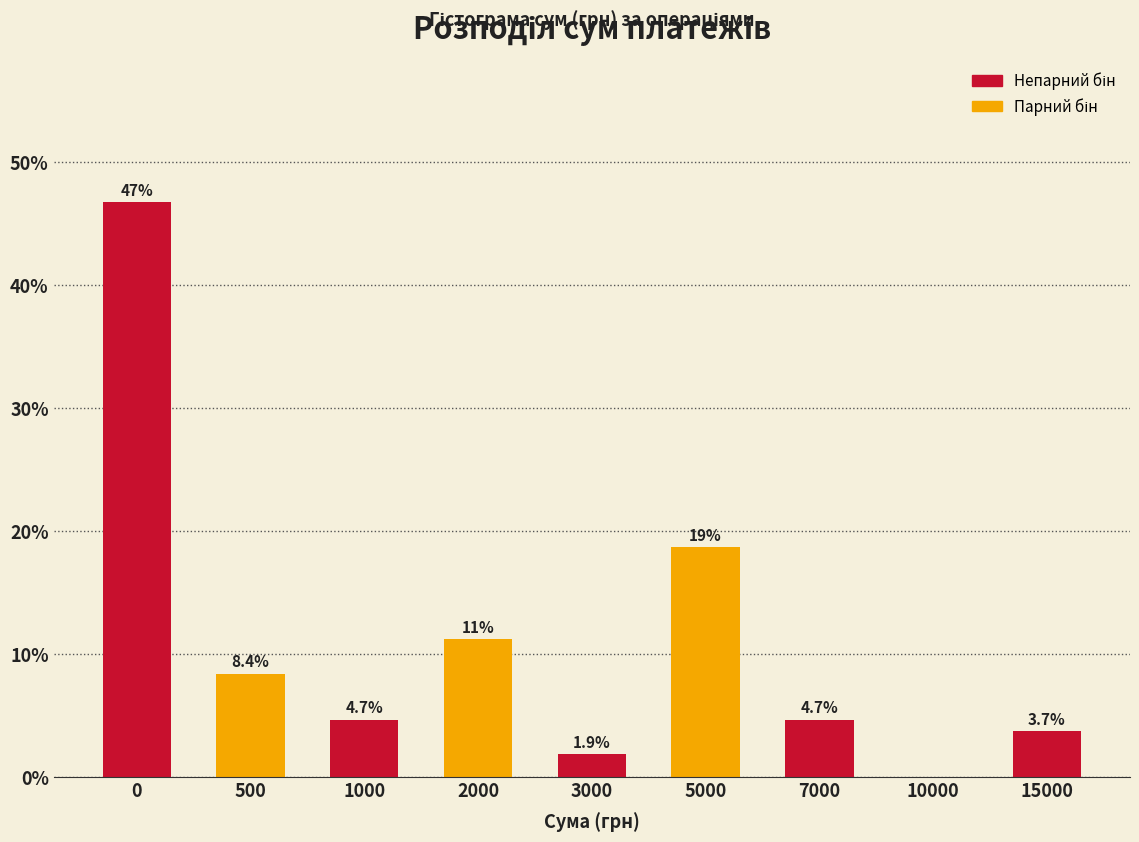

Reading left to right, extract all data points from this chart.

0=46.7	500=8.4	1000=4.7	2000=11.2	3000=1.9	5000=18.7	7000=4.7	10000=0.0	15000=3.7